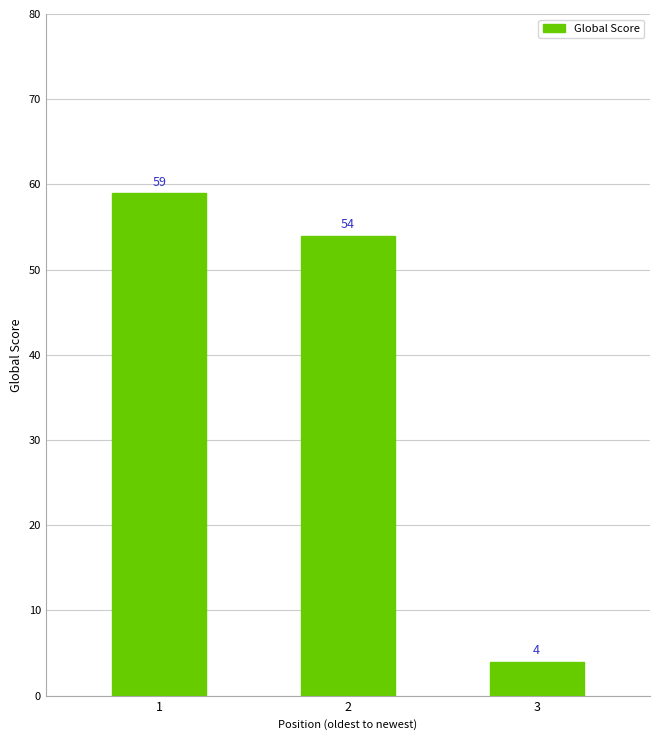

True or false: the data shows 4 at 3.

True